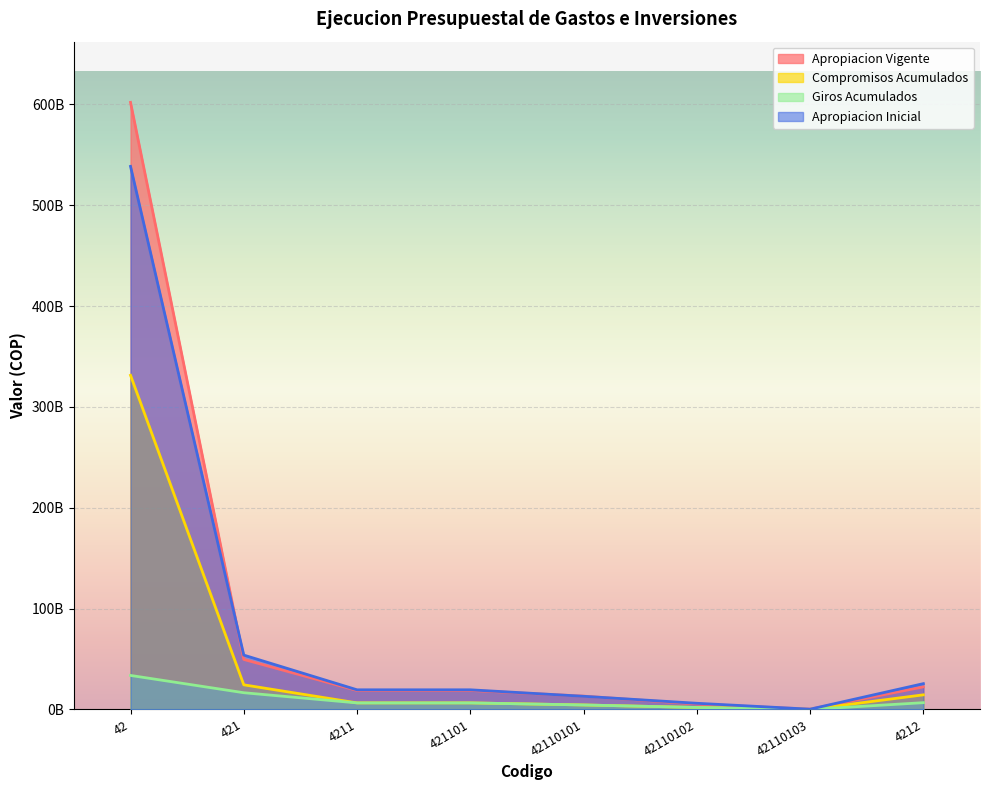

What is the label of the 2nd point from the left?

421